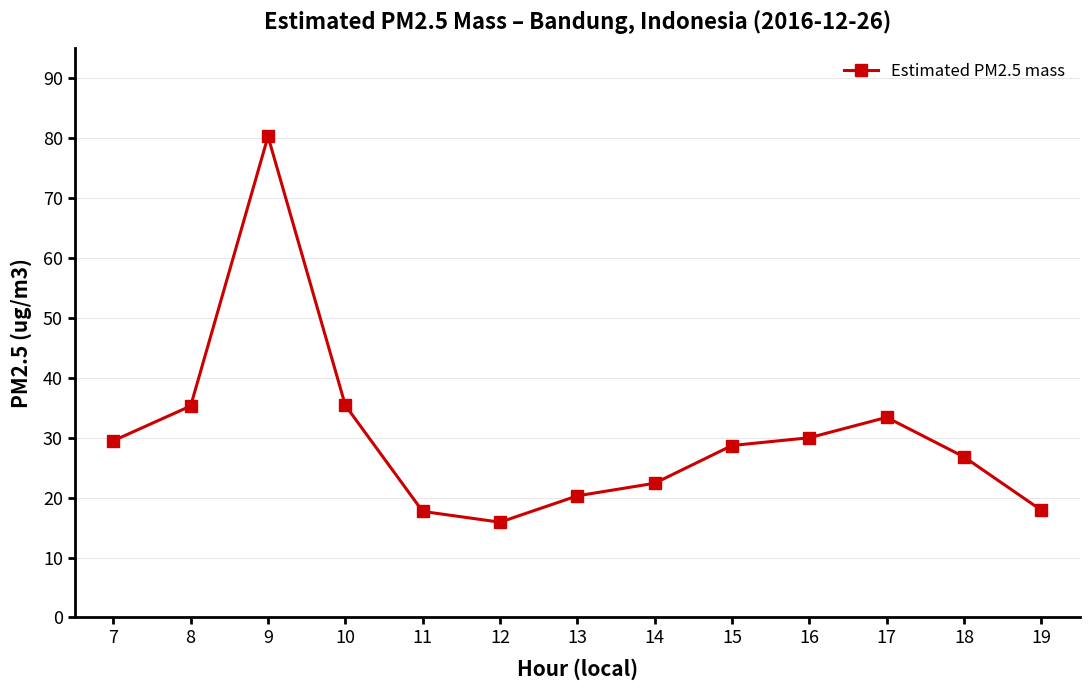

At which category does the data reach its first local valley?

12